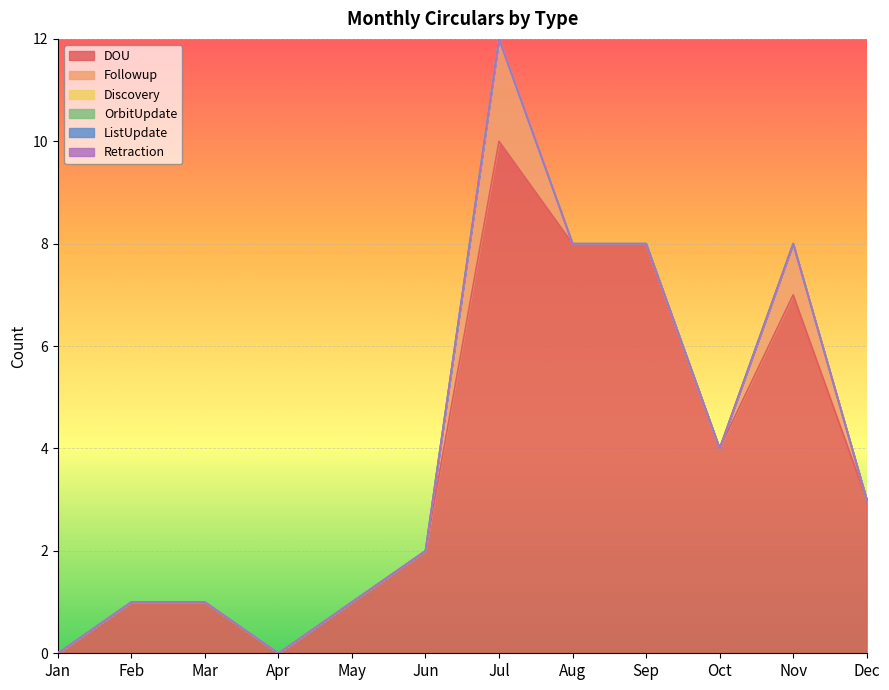

The value of DOU at Oct is 2. True or false?

False